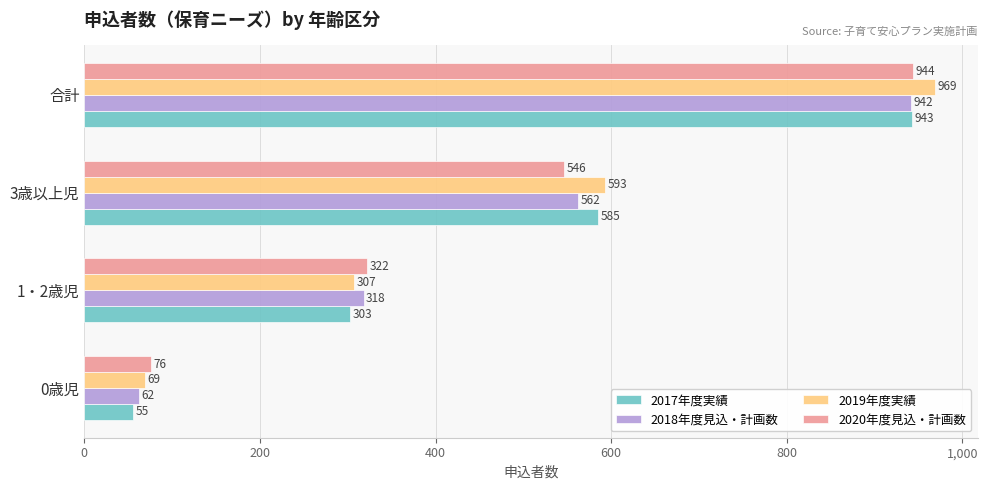

What is the average value of the 2018年度見込・計画数 series?

471